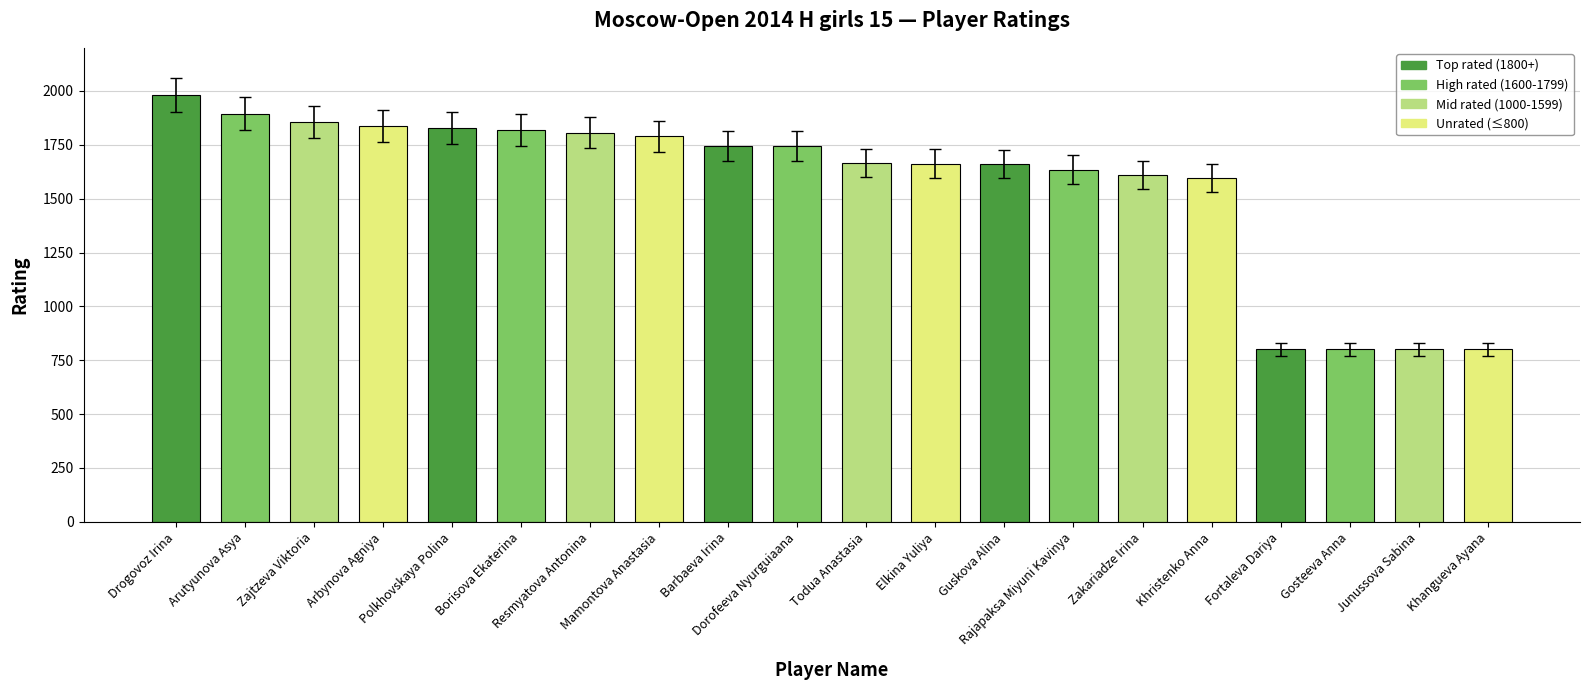

Is it true that the value at Arbynova Agniya is 1147?

False